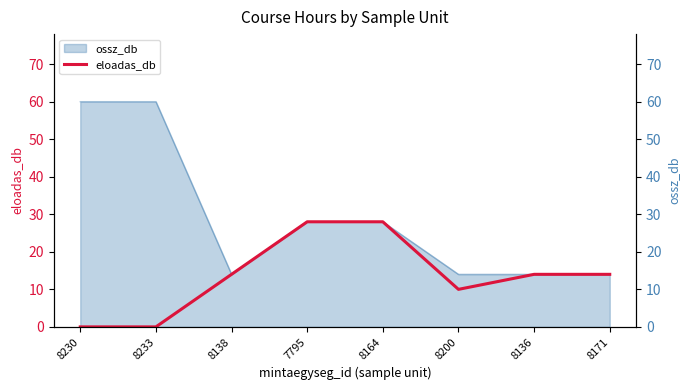

Does the chart display data point markers on the line(s)?

No